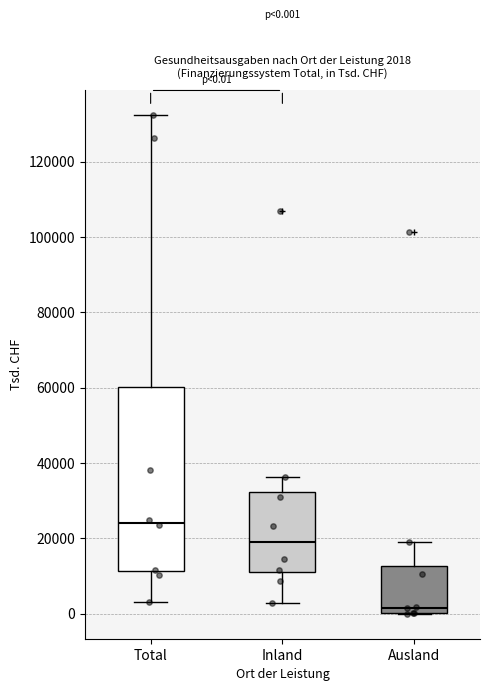

Which box has the lowest median line?

Ausland